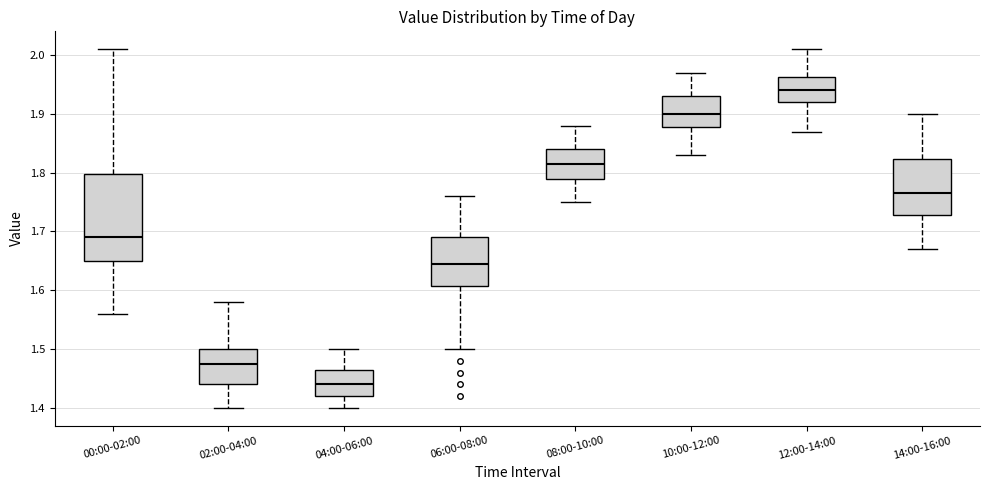

Which box's median line is the lowest?

04:00-06:00